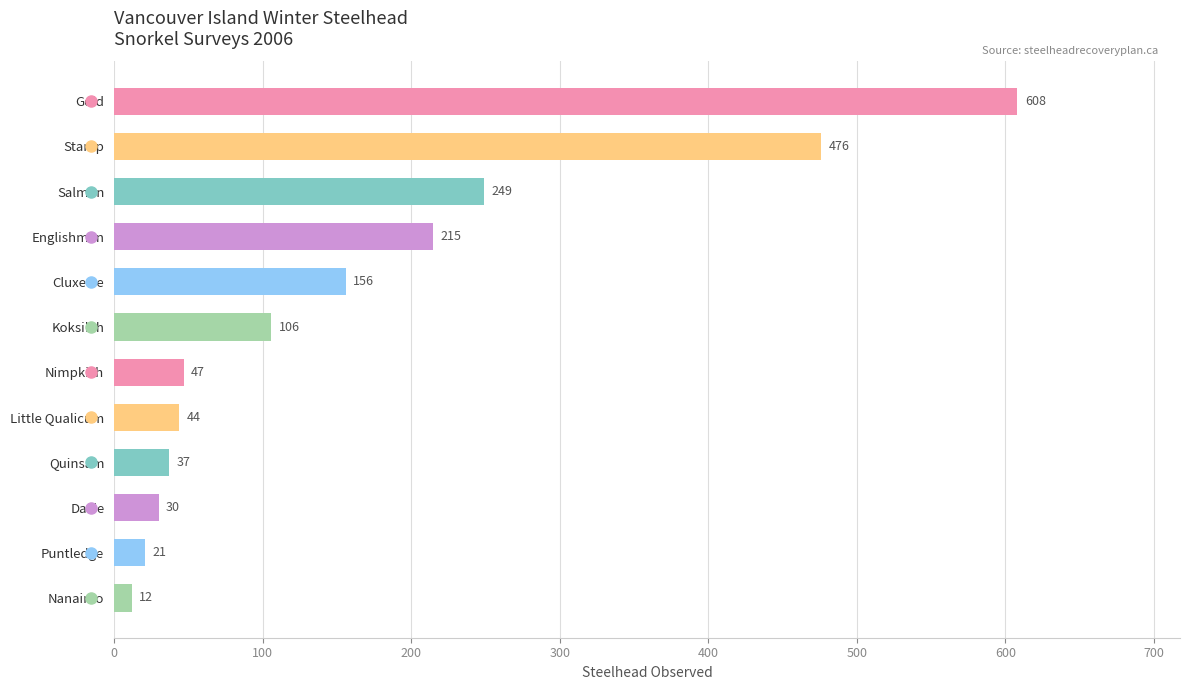

List the labels in order of value, largest first.

Gold, Stamp, Salmon, Englishman, Cluxewe, Koksilah, Nimpkish, Little Qualicum, Quinsam, Davie, Puntledge, Nanaimo